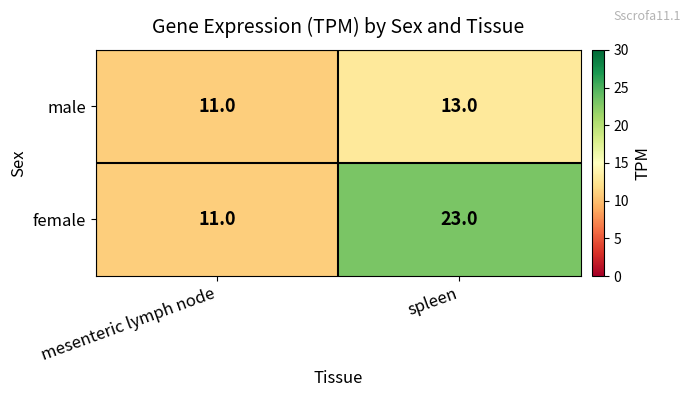

What is the minimum value shown in the chart?

11